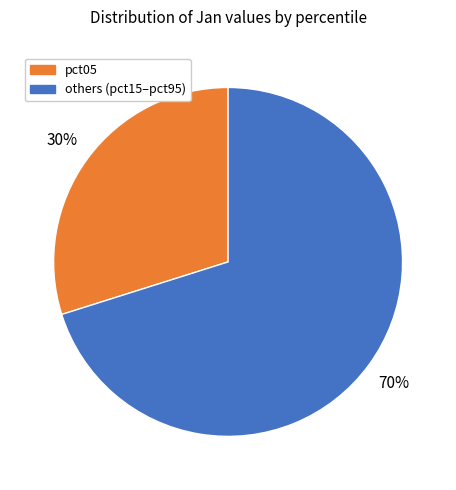

To the nearest percent, what is the difference between the largest and smallest slice percentages?

40%